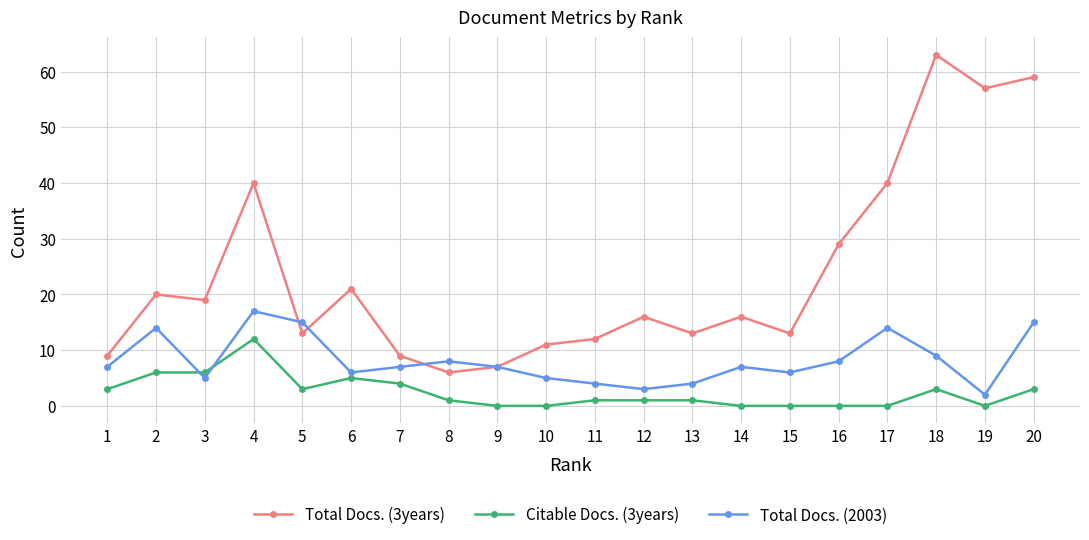

Reading right to left, transcribe all the data shown in this chart.

Total Docs. (3years): 59	57	63	40	29	13	16	13	16	12	11	7	6	9	21	13	40	19	20	9
Citable Docs. (3years): 3	0	3	0	0	0	0	1	1	1	0	0	1	4	5	3	12	6	6	3
Total Docs. (2003): 15	2	9	14	8	6	7	4	3	4	5	7	8	7	6	15	17	5	14	7